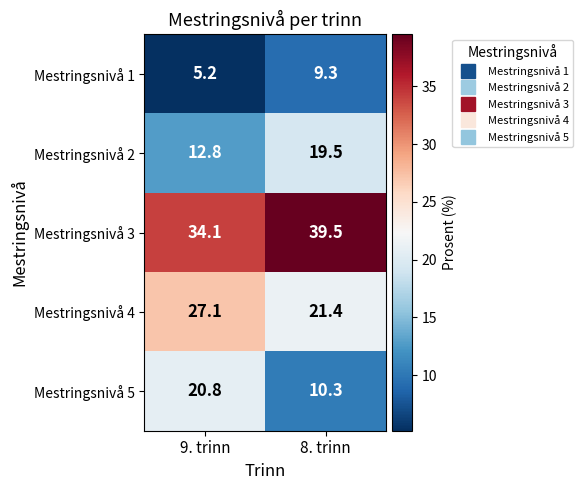

What is the average value of the Mestringsnivå 3 series?

36.8